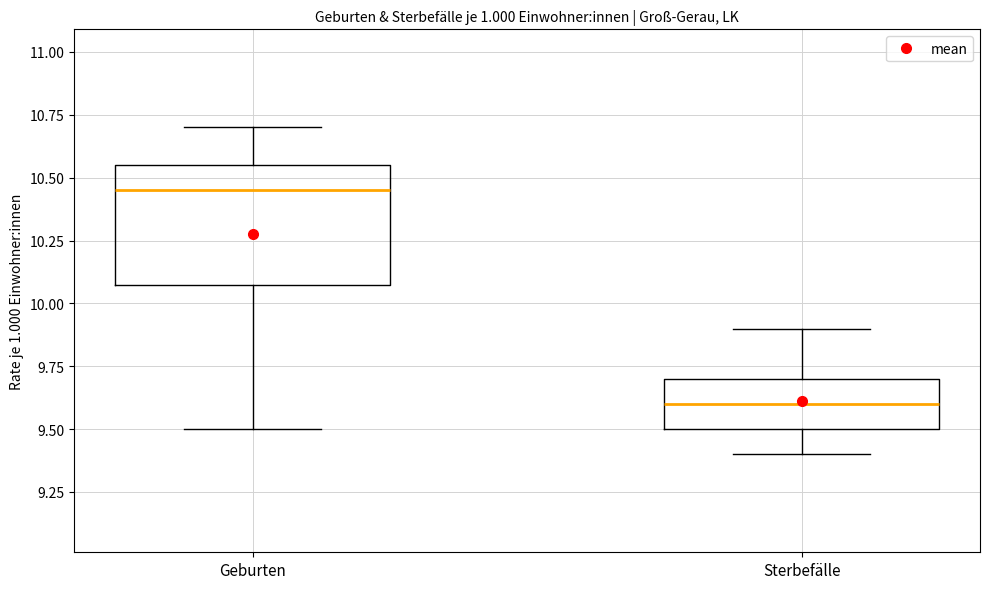

Which box is the tallest, from its lower edge to its upper edge?

Geburten